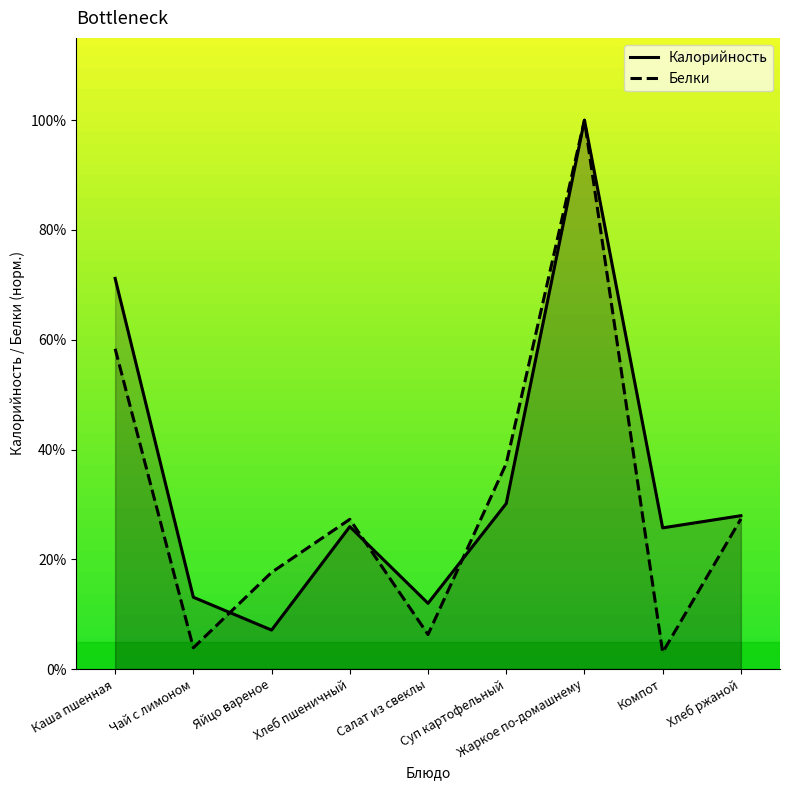

What is the value of the Белки point at the 2nd from the left?

3.9